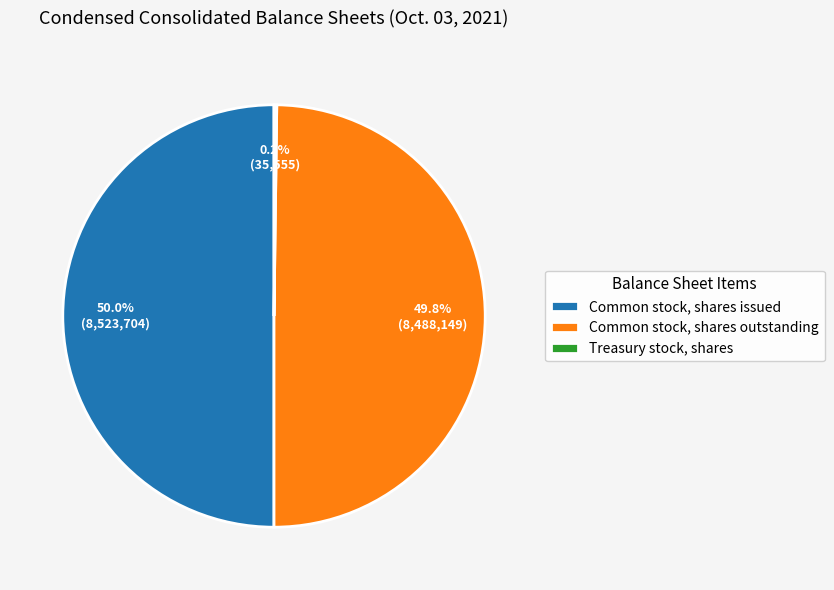

Combined, do Common stock, shares issued and Common stock, shares outstanding account for over 50%?

Yes